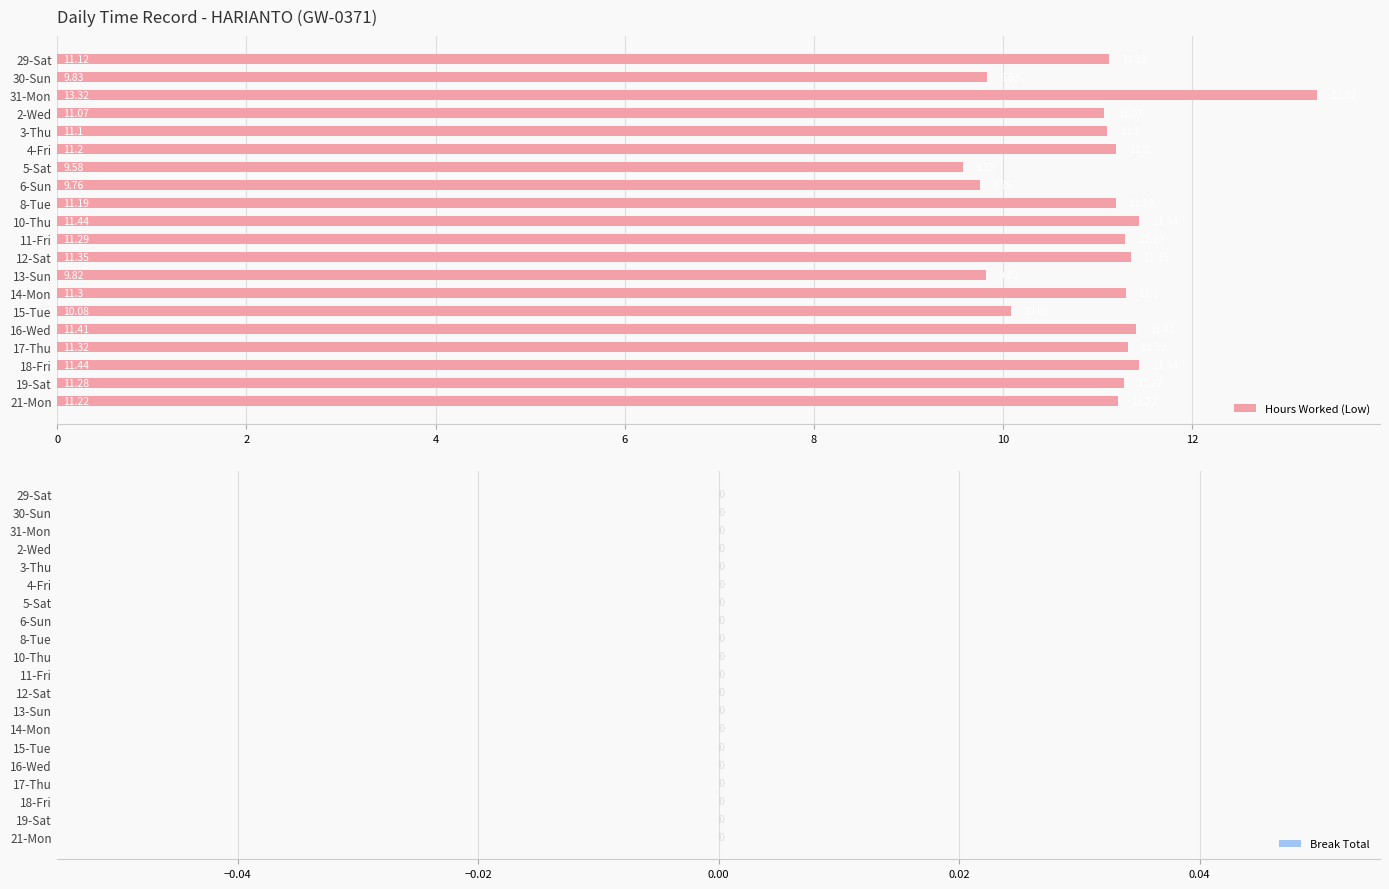

What is the difference between the values at 16-Wed and 31-Mon?

1.9